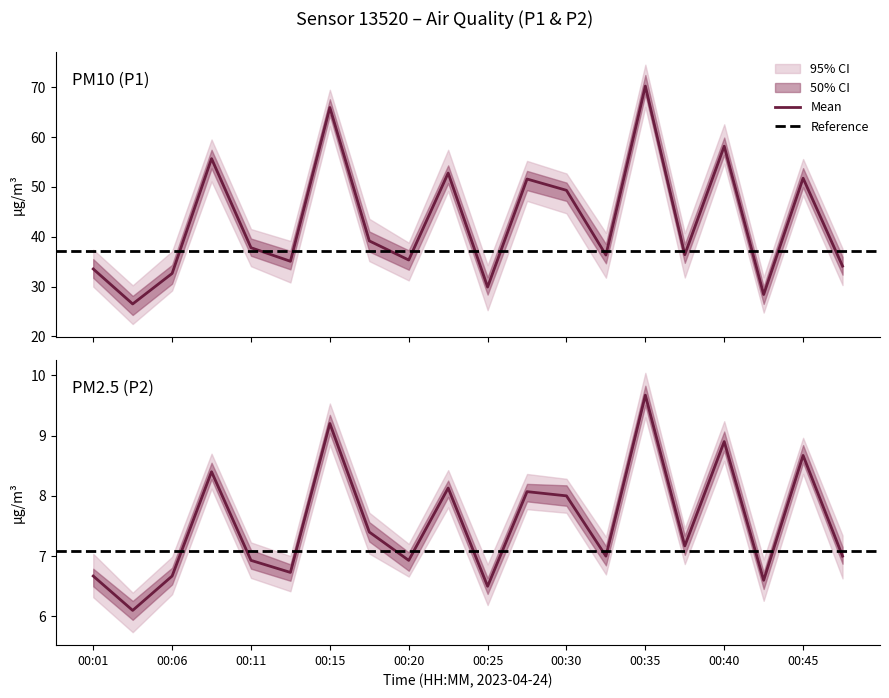

What value does the P1 series have at 00:11?

37.8